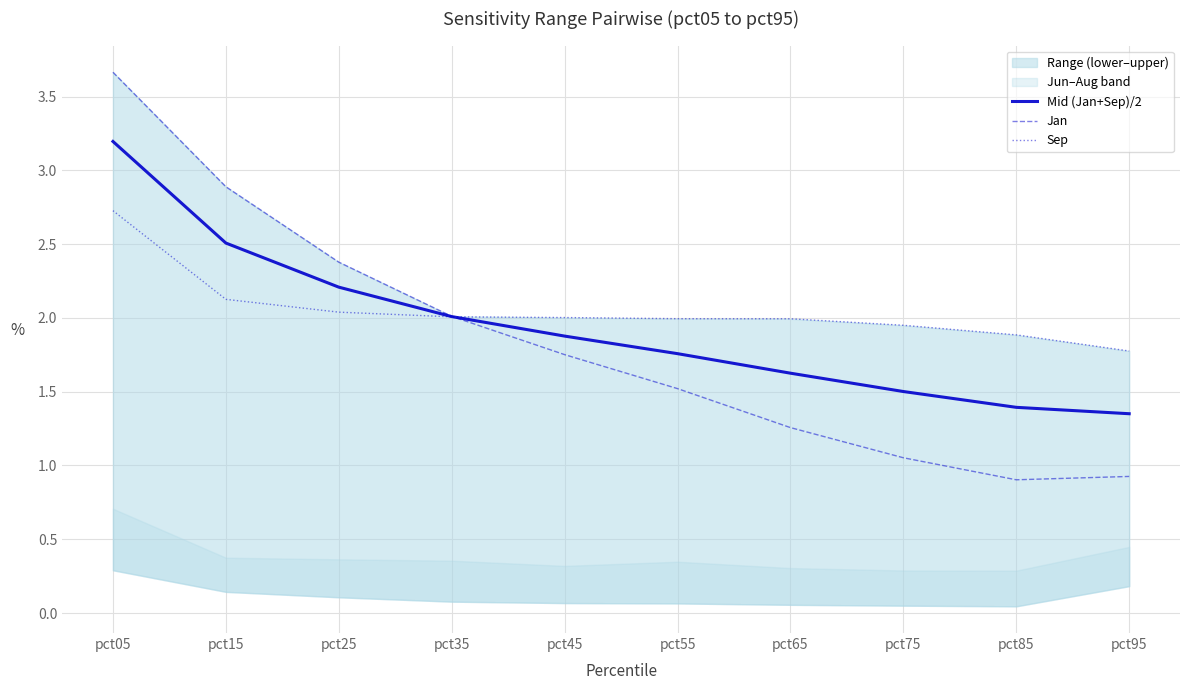

Which series ends up on top after the final intersection of Sep and Mid (Jan+Sep)/2?

Sep